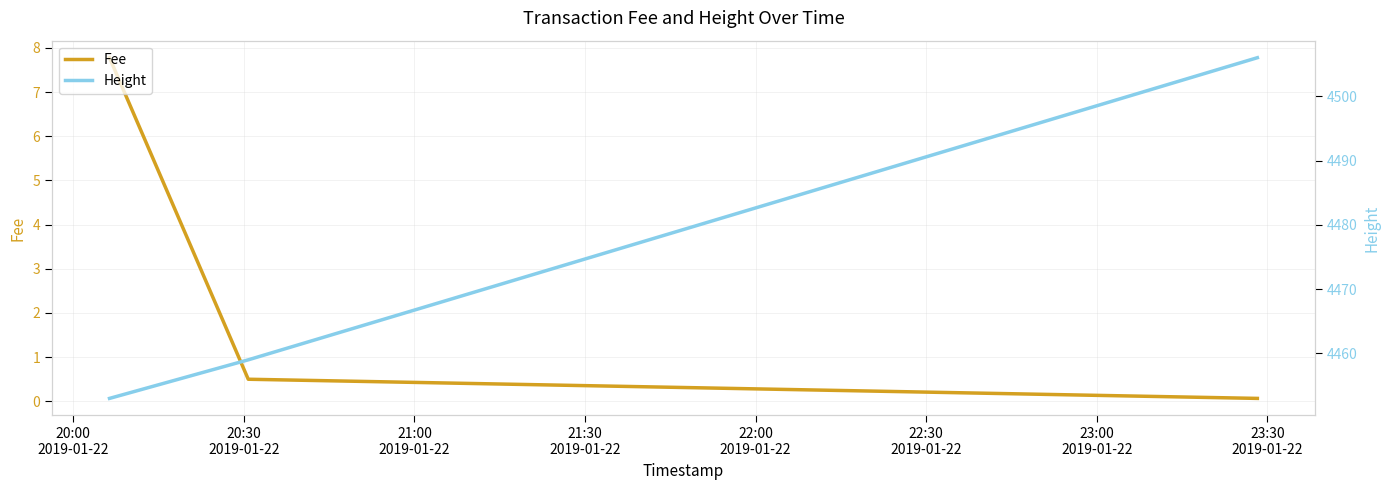

At 21:00
2019-01-22, list the series in order from smallest to largest.

Fee, Height